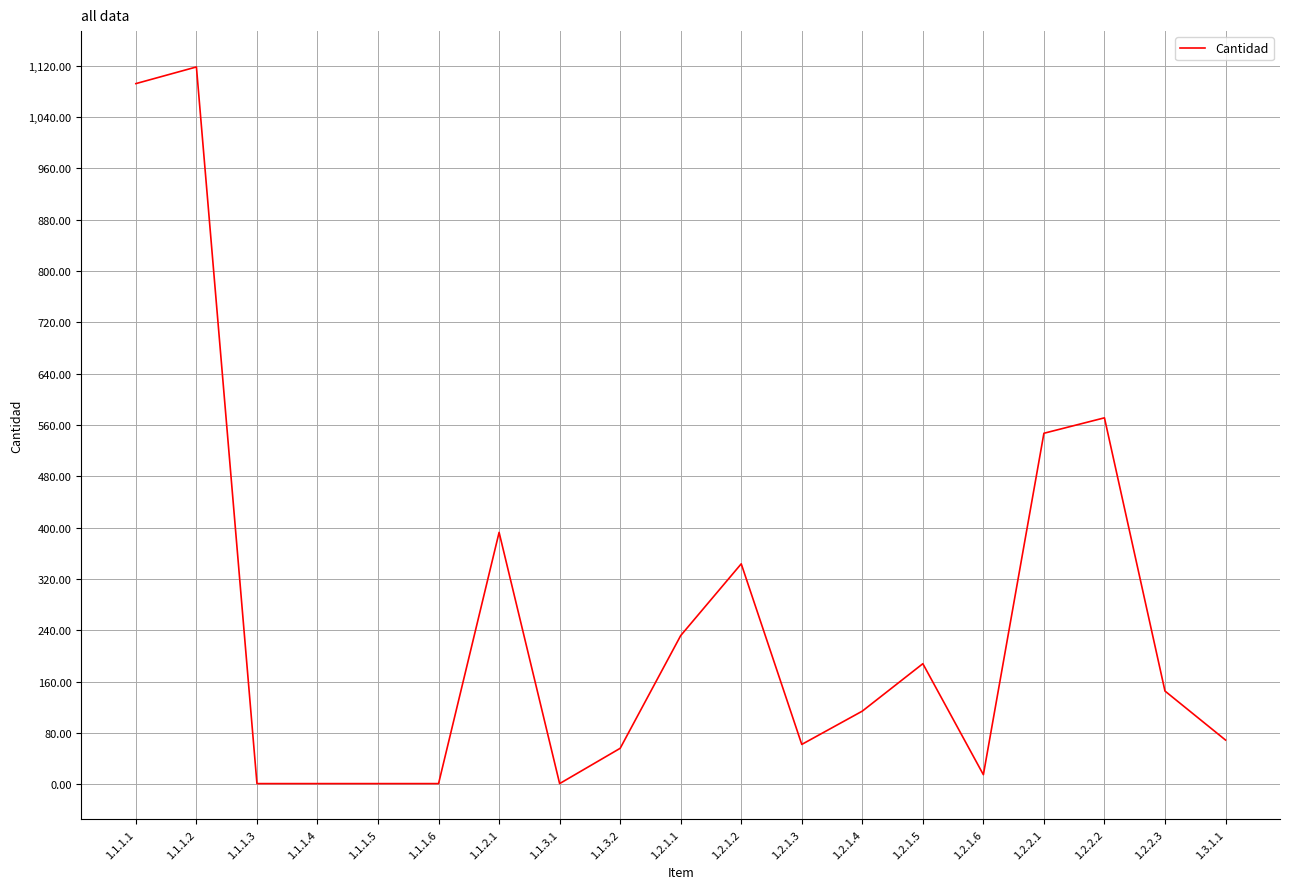

What position from the left is 1.2.1.6?

15